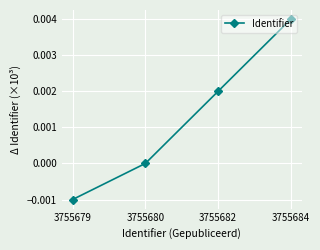

How many values are between 0 and 1?

3